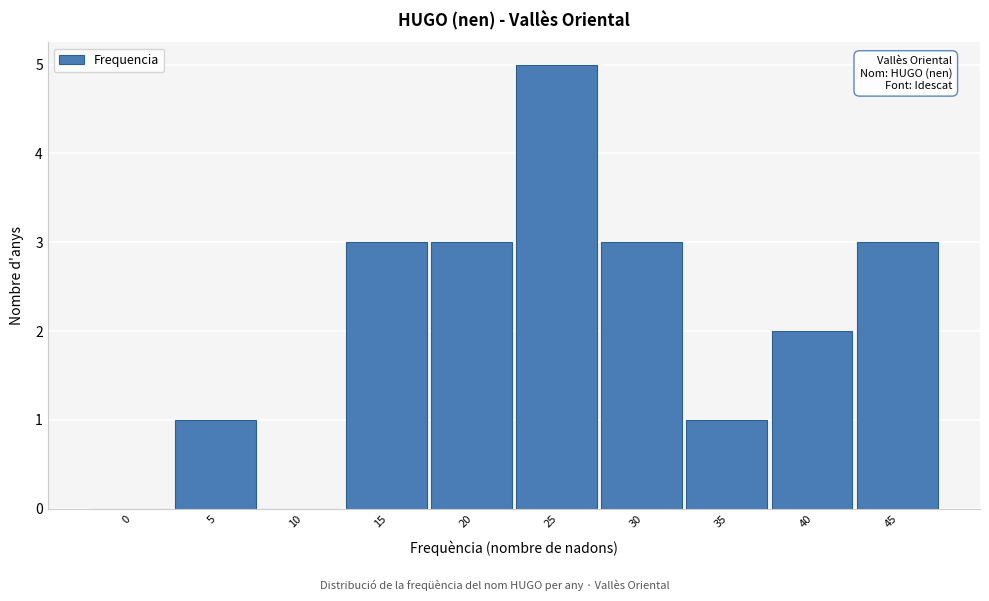

Reading left to right, extract all data points from this chart.

0=0	5=1	10=0	15=3	20=3	25=5	30=3	35=1	40=2	45=3